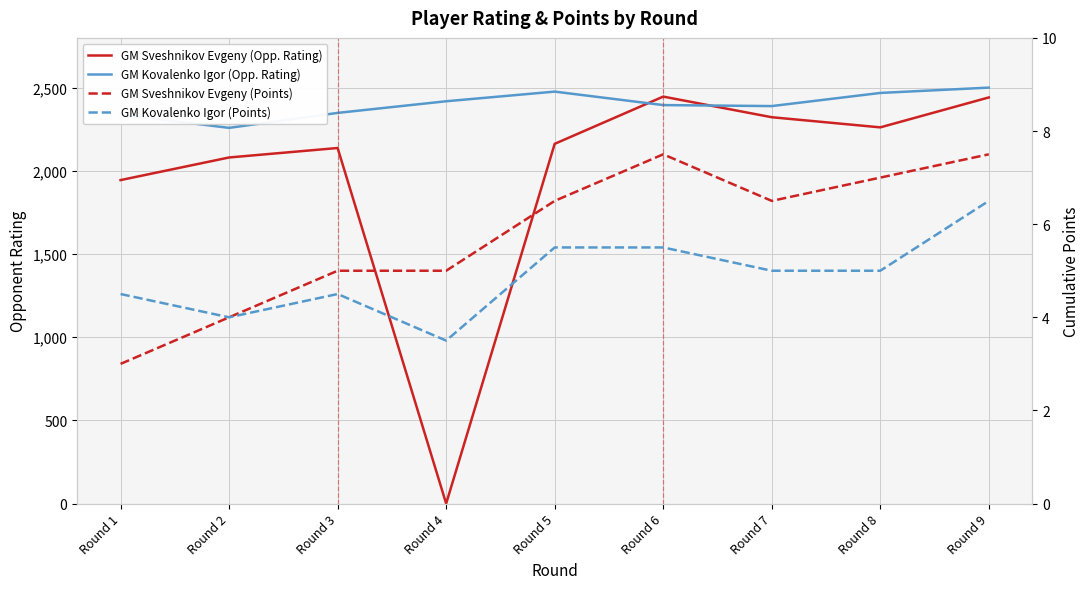

Reading left to right, what are all the values shown in this chart?

GM Sveshnikov Evgeny (Opp. Rating): Round 1=1945.0	Round 2=2081.0	Round 3=2138.0	Round 4=0.0	Round 5=2163.0	Round 6=2447.0	Round 7=2323.0	Round 8=2262.0	Round 9=2442.0
GM Kovalenko Igor (Opp. Rating): Round 1=2339.0	Round 2=2259.0	Round 3=2349.0	Round 4=2419.0	Round 5=2477.0	Round 6=2396.0	Round 7=2390.0	Round 8=2469.0	Round 9=2501.0
GM Sveshnikov Evgeny (Points): Round 1=3.0	Round 2=4.0	Round 3=5.0	Round 4=5.0	Round 5=6.5	Round 6=7.5	Round 7=6.5	Round 8=7.0	Round 9=7.5
GM Kovalenko Igor (Points): Round 1=4.5	Round 2=4.0	Round 3=4.5	Round 4=3.5	Round 5=5.5	Round 6=5.5	Round 7=5.0	Round 8=5.0	Round 9=6.5